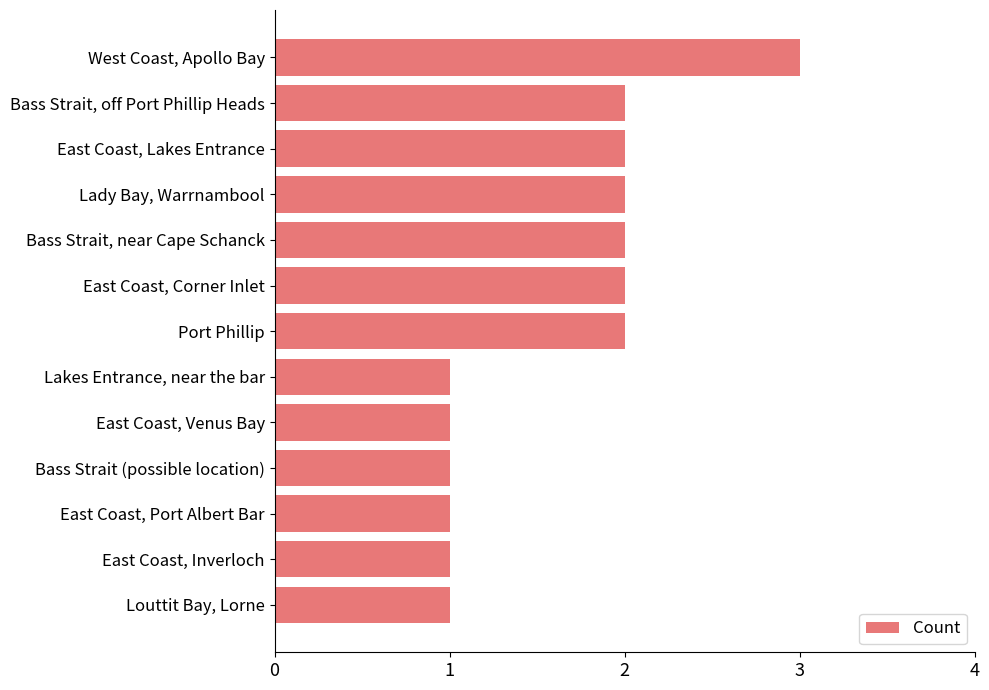

How many series are shown in this chart?

1